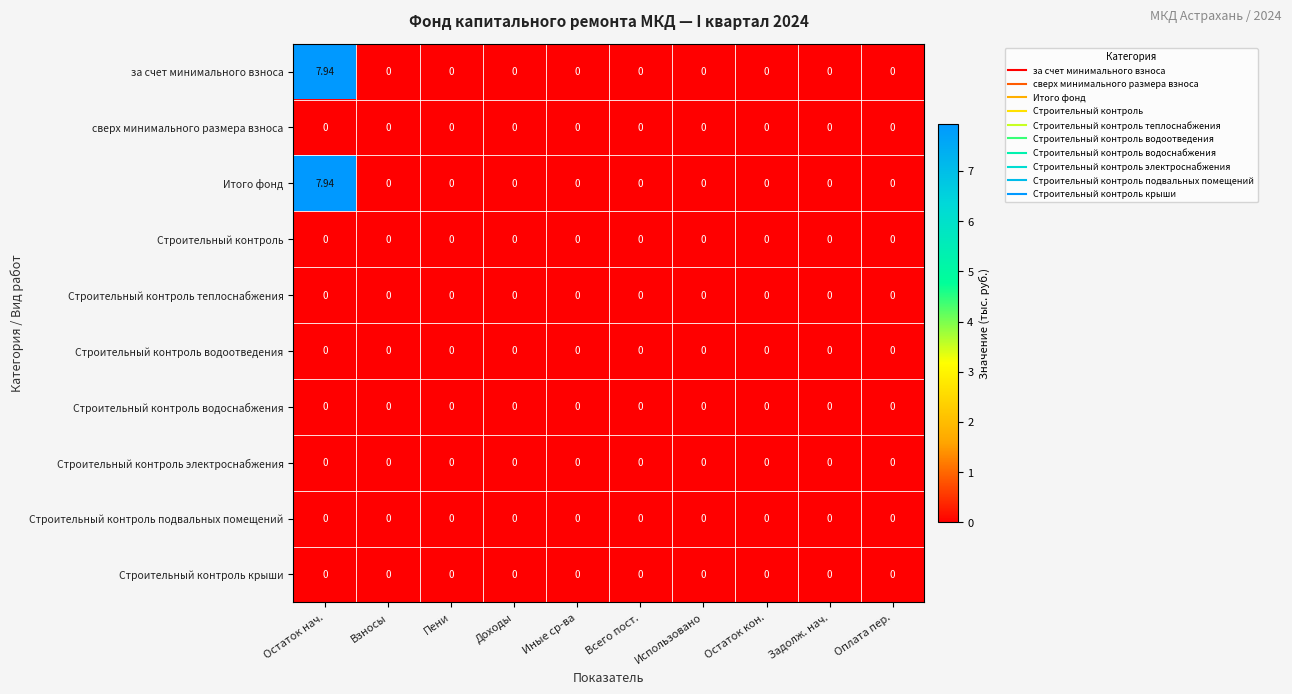

At which category is the sum across all series the highest?

Остаток нач.